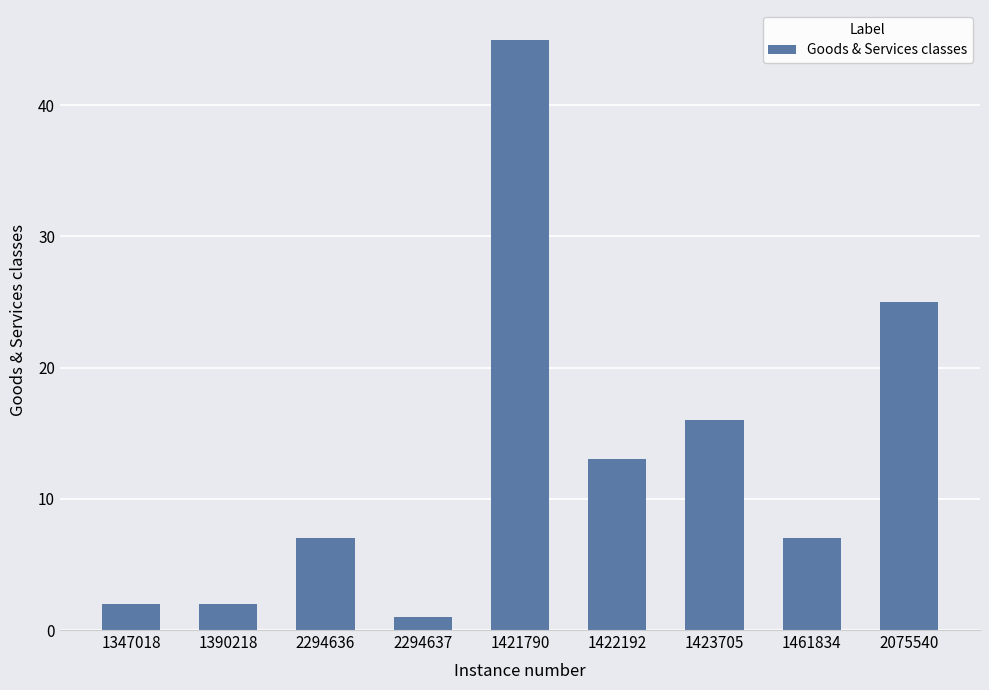

What is the change in value from 2294637 to 1423705?

+15